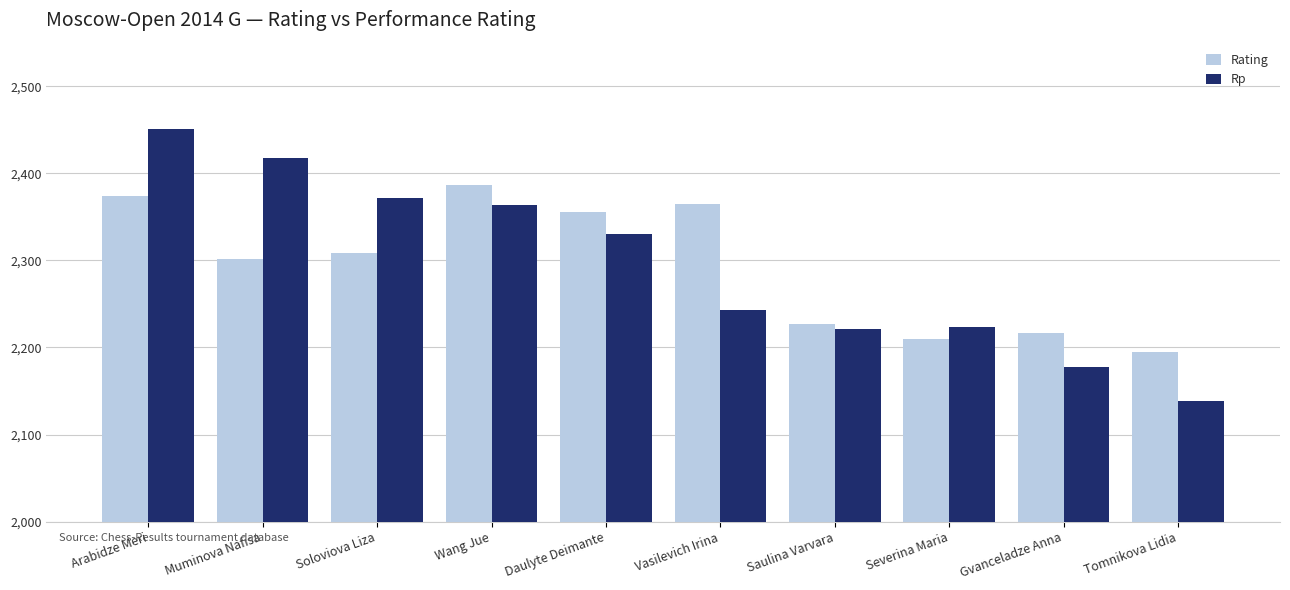

What is the value of the Rating bar at the 6th from the left?

2365